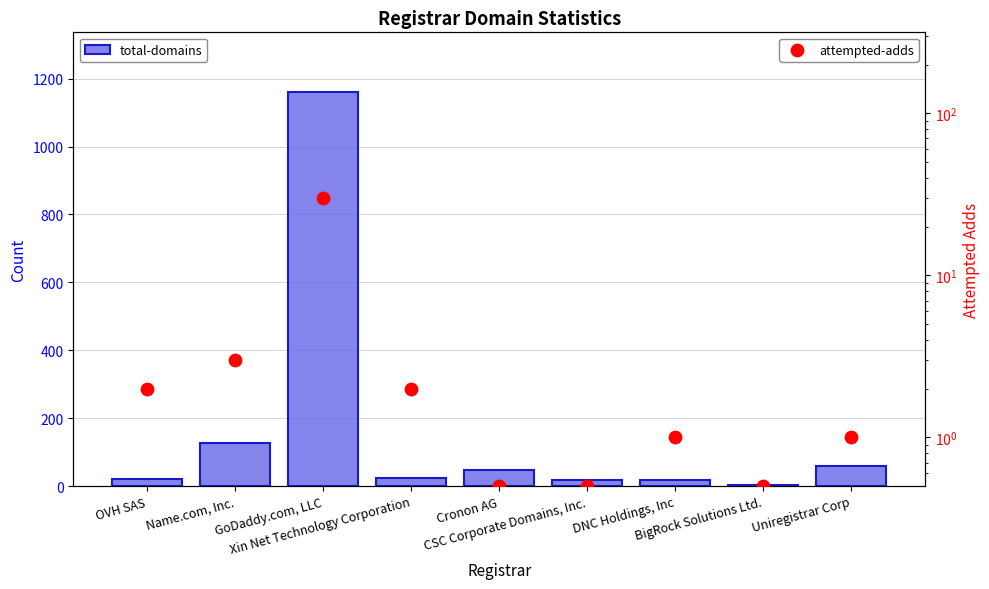

Which series reaches the maximum Y coordinate?

total-domains